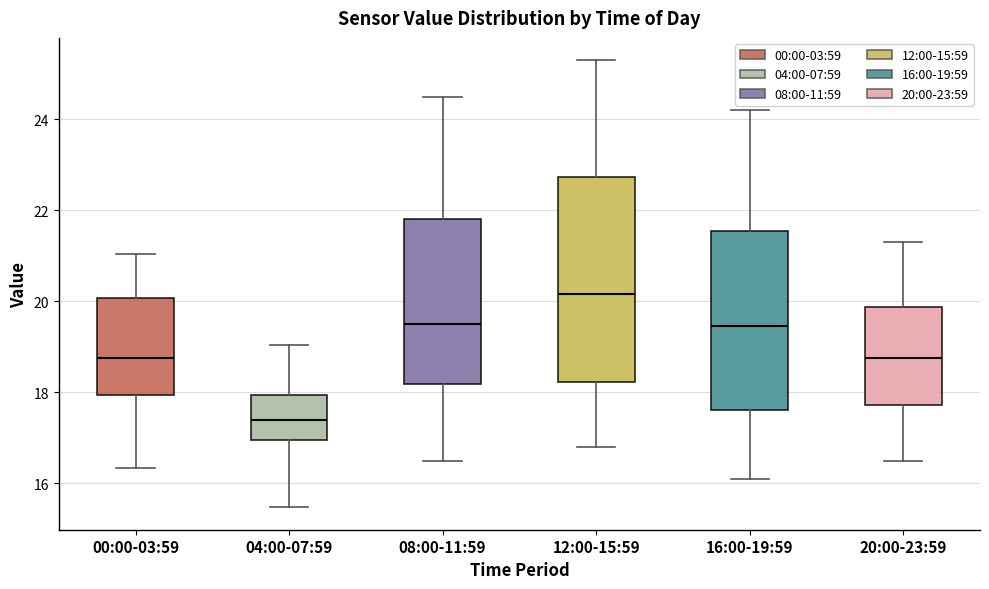

Which box's median line is the highest?

12:00-15:59